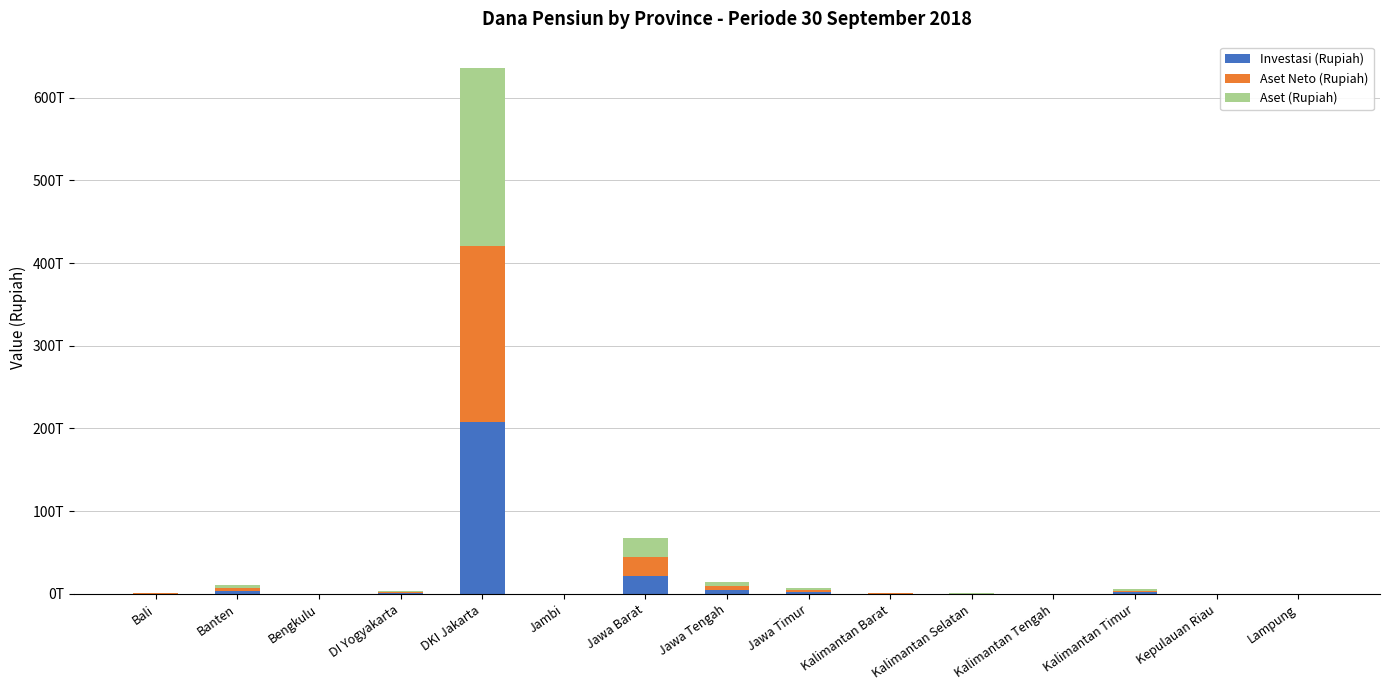

What are all the series names shown in the legend?

Investasi (Rupiah), Aset Neto (Rupiah), Aset (Rupiah)